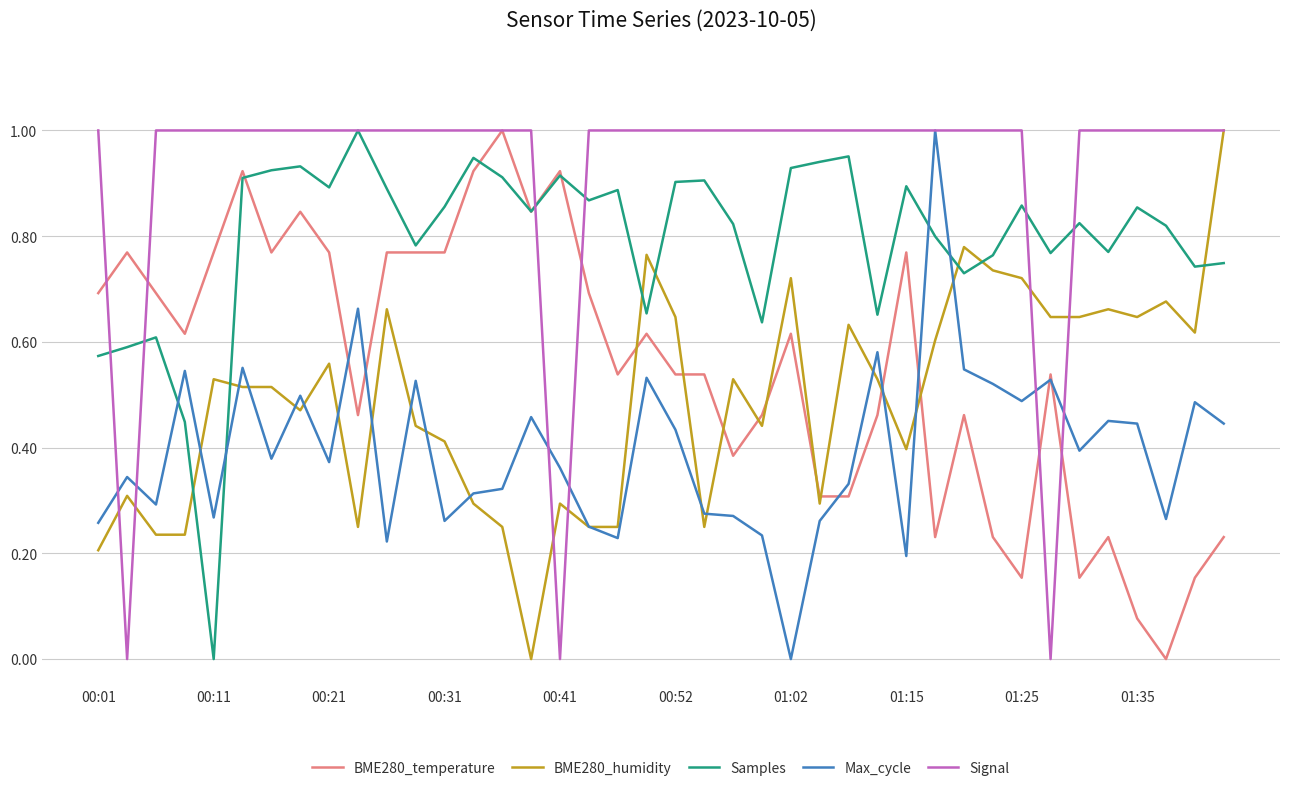

How many intersections are there between Samples and BME280_humidity?

7